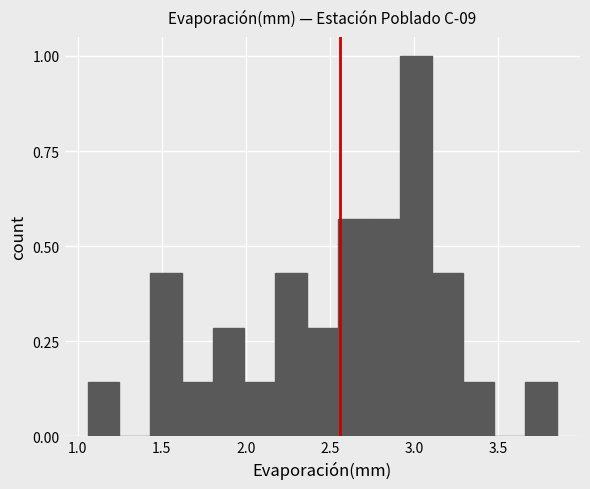

Around what value on the x-axis is the tallest bar? Give the approximate position of its centre, as read against the axis.

3.00